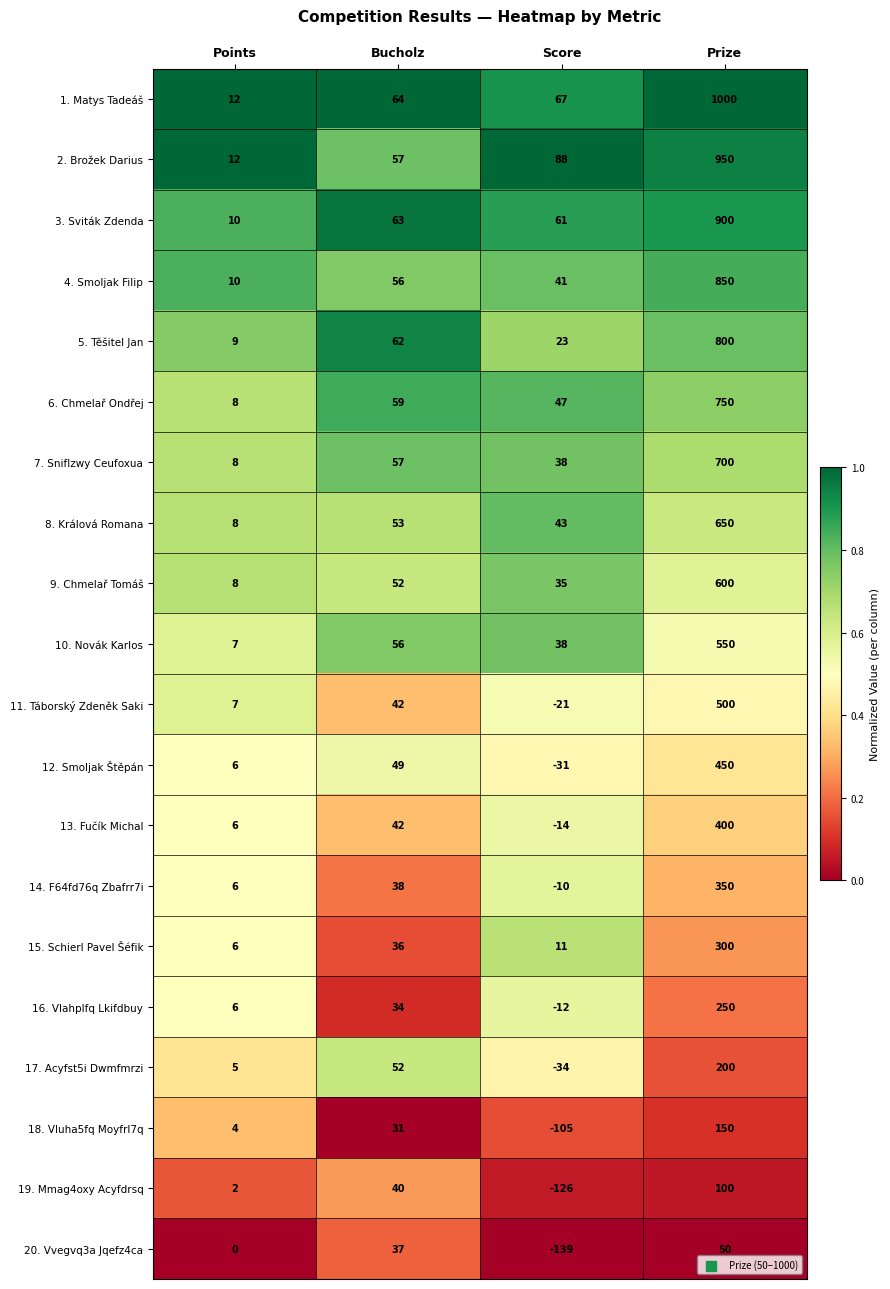

What is the sum of all 7. Sniflzwy Ceufoxua values?

803